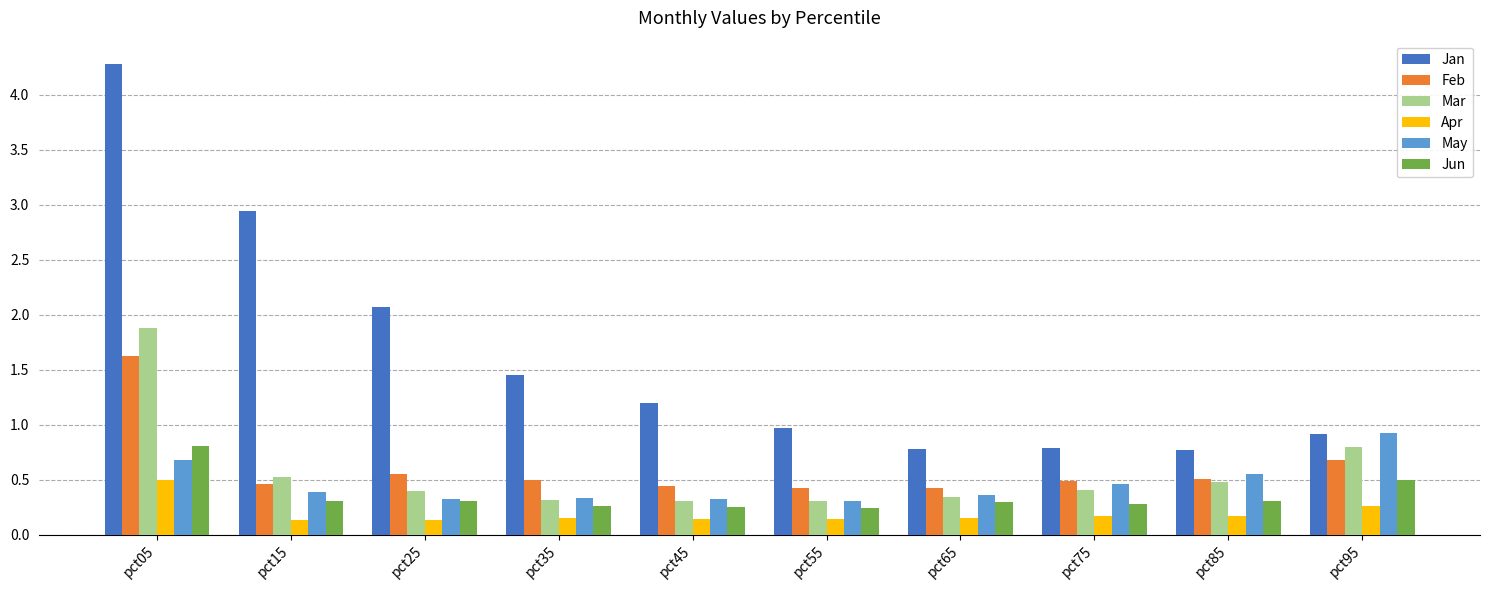

At which category is the sum across all series the highest?

pct05